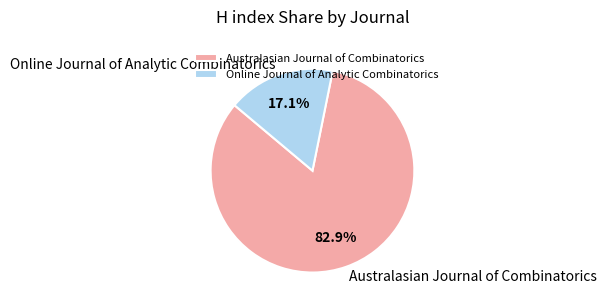

Which has a higher value, Australasian Journal of Combinatorics or Online Journal of Analytic Combinatorics?

Australasian Journal of Combinatorics